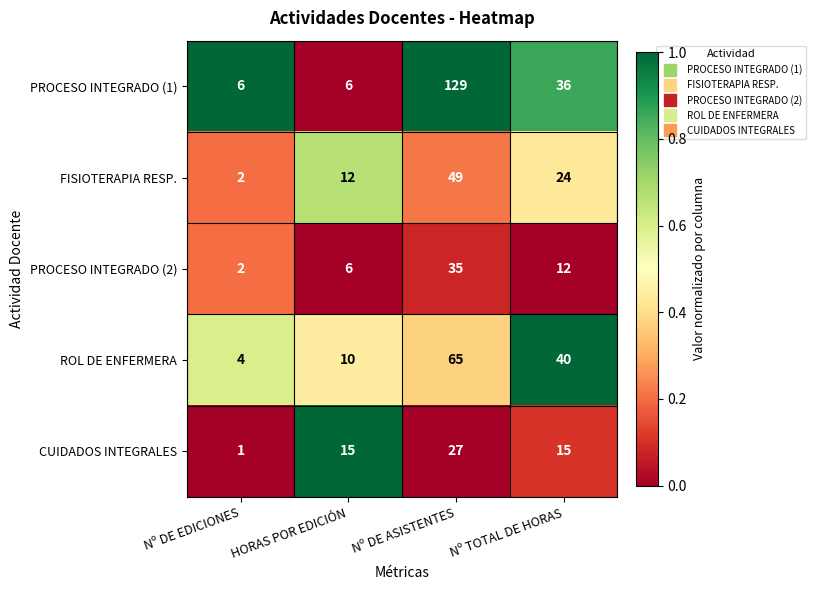

Which series has the largest total across all categories?

PROCESO INTEGRADO (1)